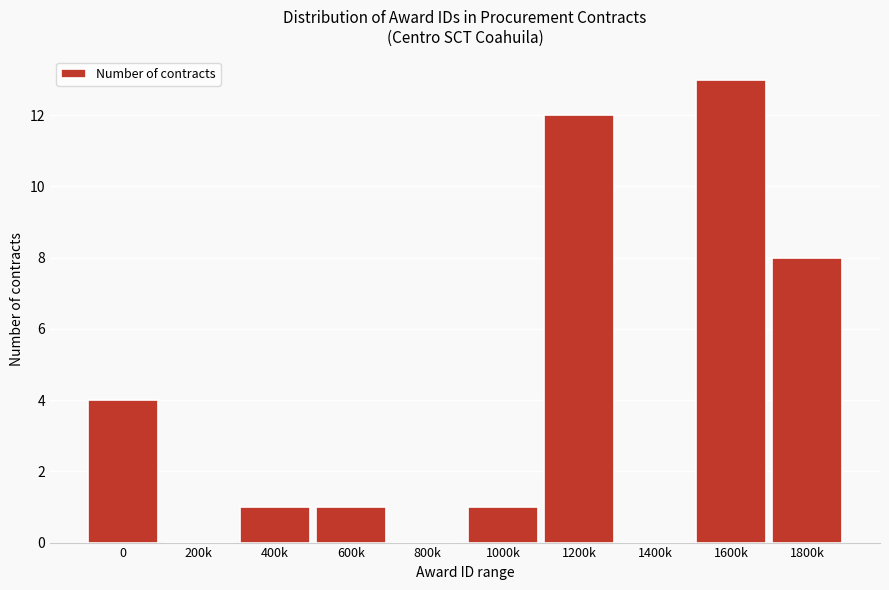

Reading left to right, transcribe all the data shown in this chart.

0=4	200k=0	400k=1	600k=1	800k=0	1000k=1	1200k=12	1400k=0	1600k=13	1800k=8